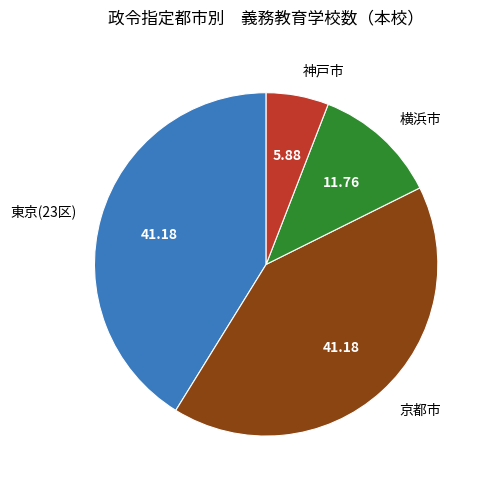

Combined, do 東京(23区) and 神戸市 account for over 50%?

No